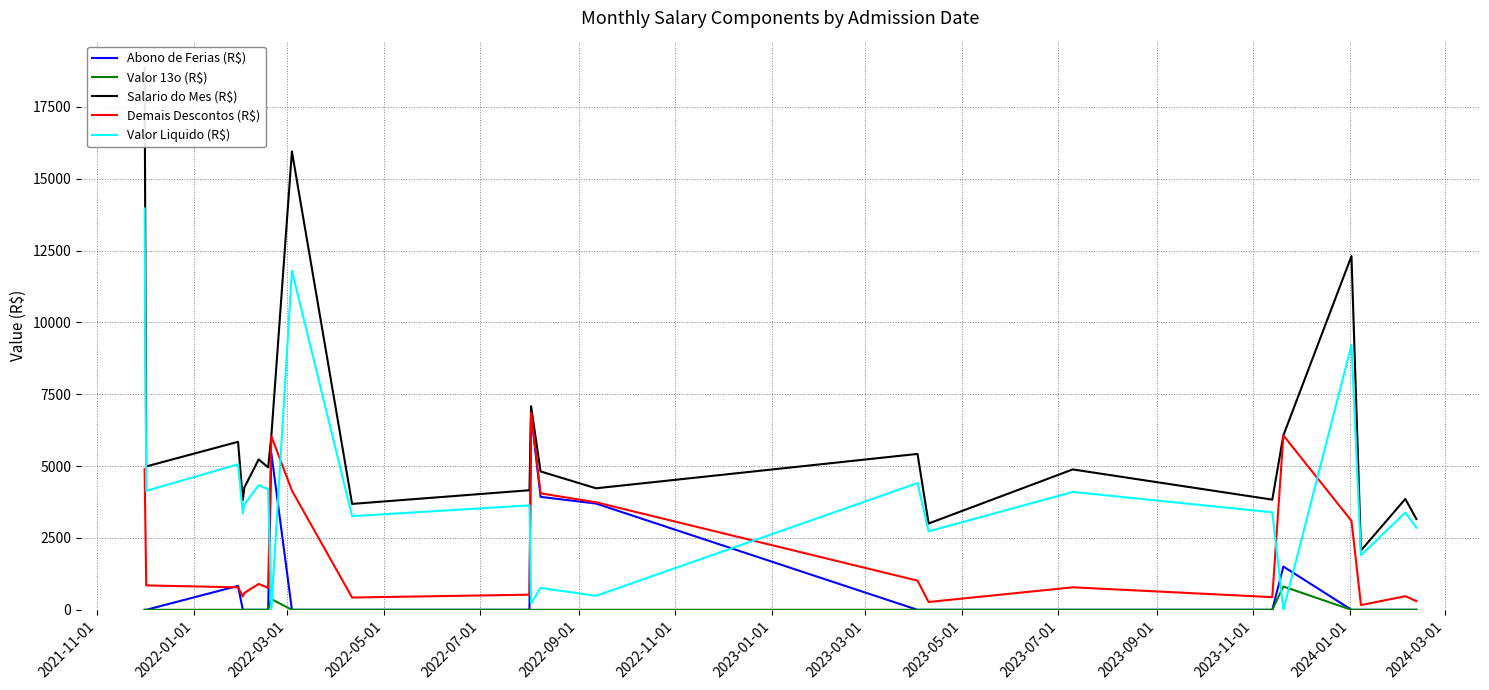

List the series in order of their overall mean, lowest first.

Valor 13o (R$), Abono de Ferias (R$), Demais Descontos (R$), Valor Liquido (R$), Salario do Mes (R$)